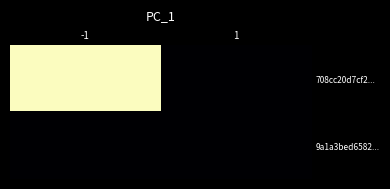

Reading left to right, what are all the values shown in this chart?

708cc20d7cf2...: -1=50	1=0
9a1a3bed6582...: -1=0	1=0